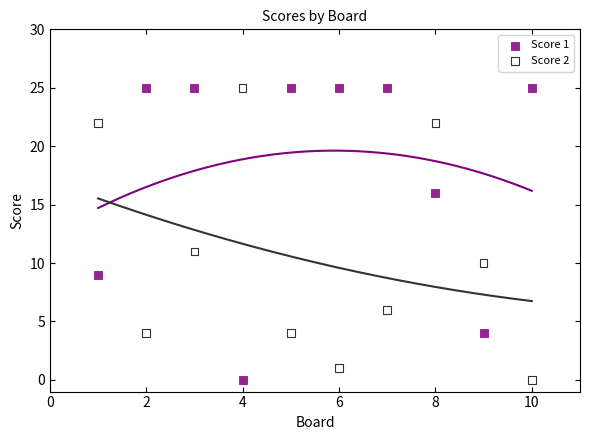

Across all series, what Y value is closest to 12?

11